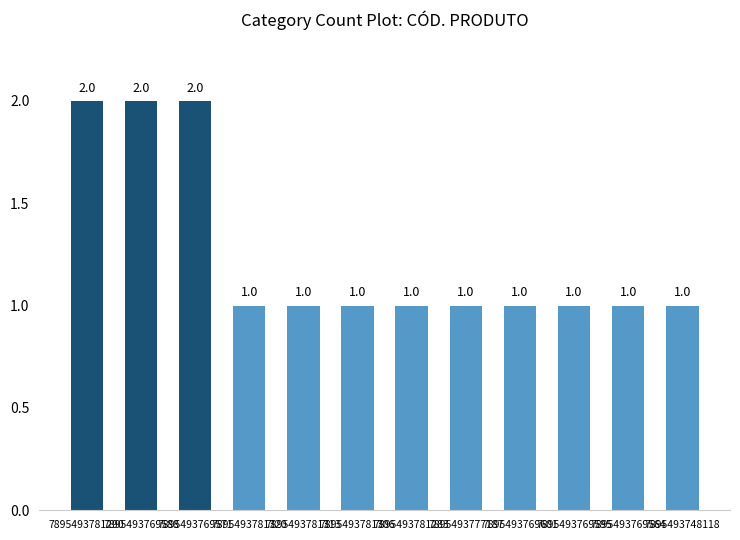

What is the difference between the maximum and second lowest values?

1